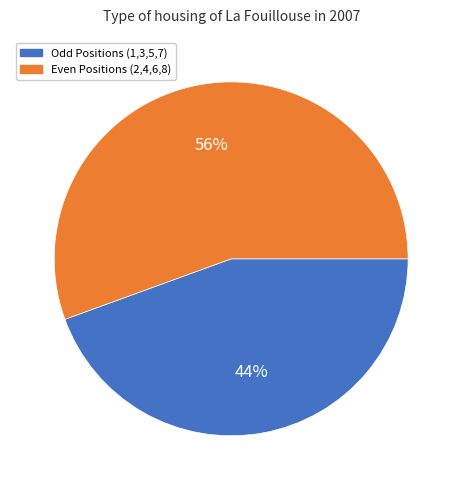

To the nearest percent, what is the average slice percentage?

50%